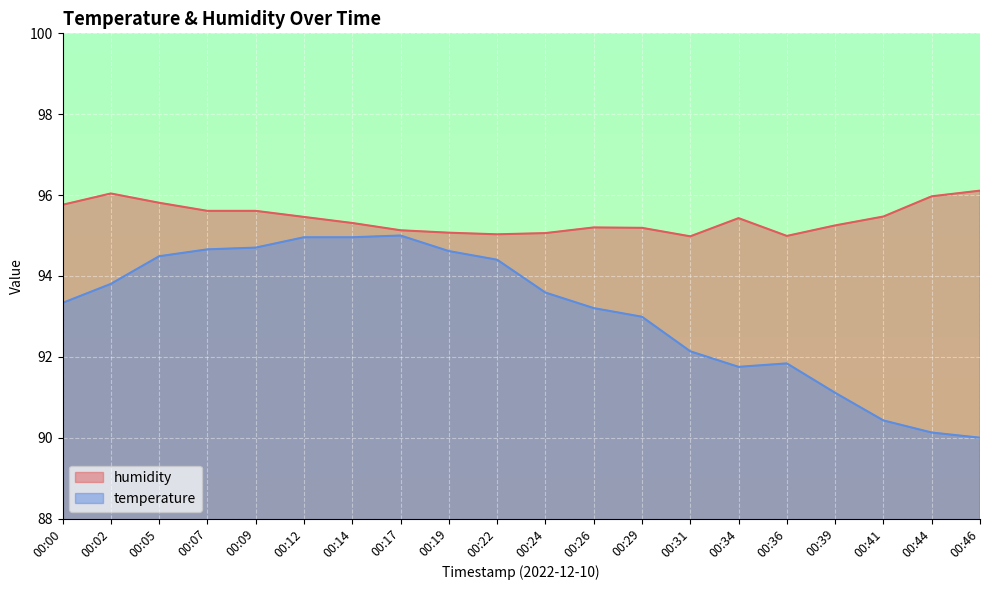

How many data points in temperature are less than 93?

8